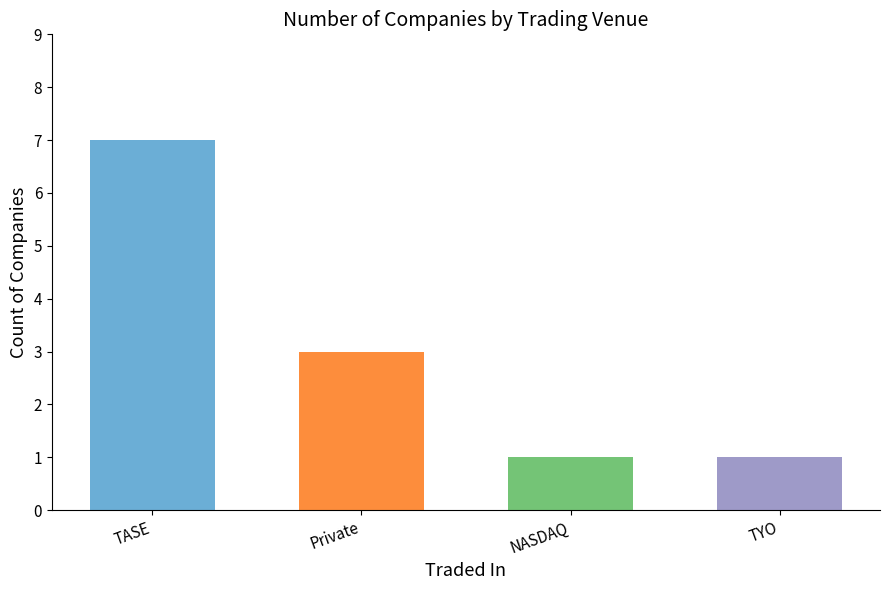

Which label corresponds to the largest value in the chart?

TASE